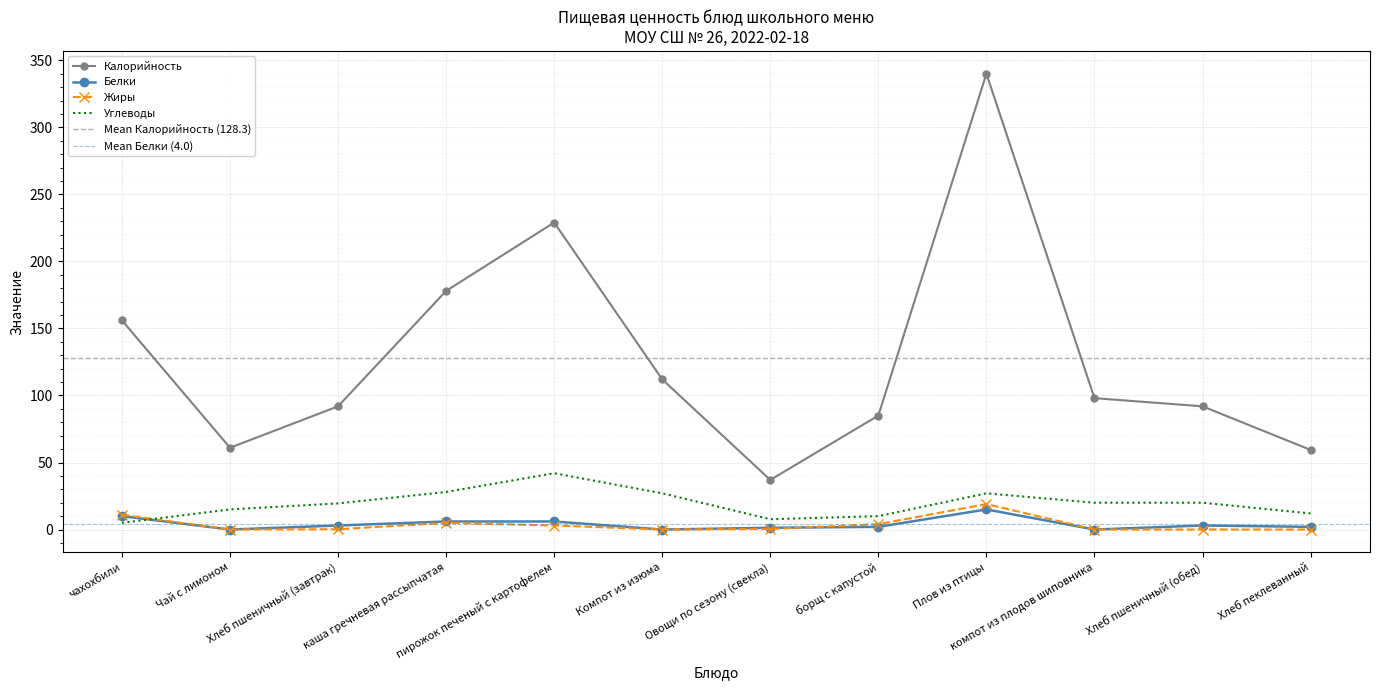

What is the total value across all series at Плов из птицы?

401.0